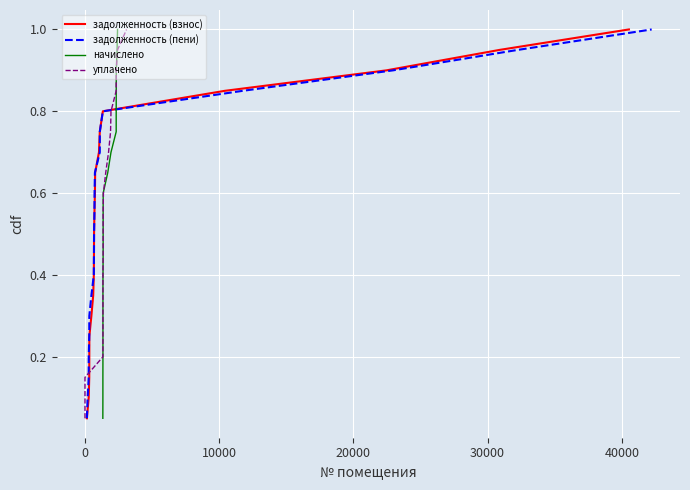

What is the average value of the начислено series?

0.5